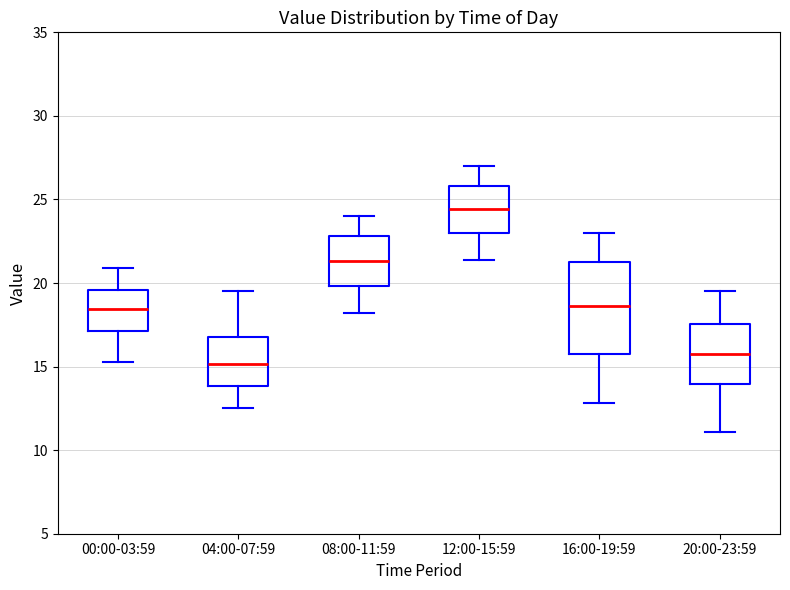

Reading left to right, read every box against the y-axis: the position of its median line, the range the box covers, and the ends of its whiskers. The values are not printed on the chart, so give them approximately, as read against the axis.

00:00-03:59: median 18.5, box 17.0 to 19.5, whiskers 15.5 to 21.0
04:00-07:59: median 15.0, box 14.0 to 17.0, whiskers 12.5 to 19.5
08:00-11:59: median 21.5, box 20.0 to 23.0, whiskers 18.0 to 24.0
12:00-15:59: median 24.5, box 23.0 to 26.0, whiskers 21.5 to 27.0
16:00-19:59: median 18.5, box 15.5 to 21.5, whiskers 13.0 to 23.0
20:00-23:59: median 16.0, box 14.0 to 17.5, whiskers 11.0 to 19.5